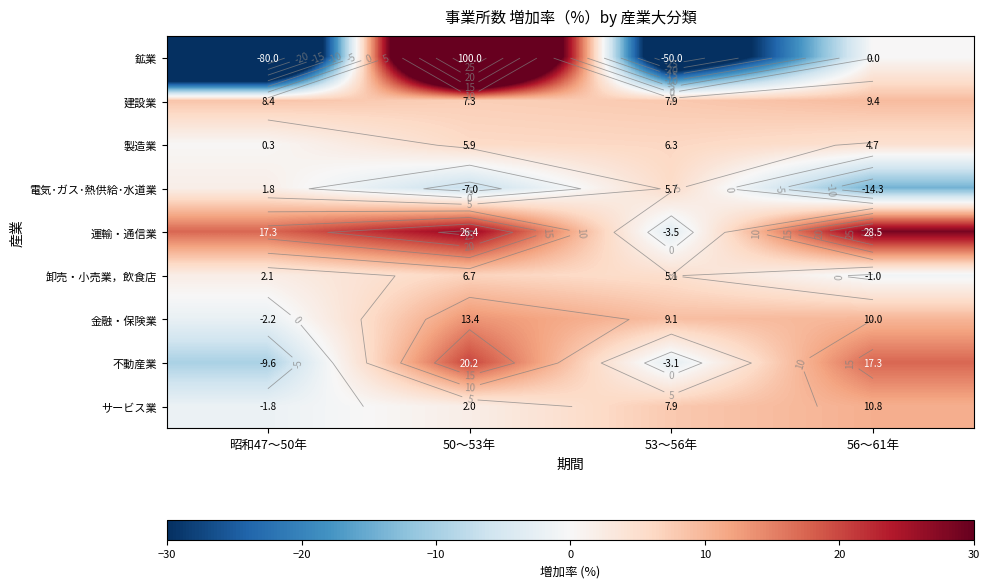

What is the difference between the サービス業 values at 56～61年 and 50～53年?

8.8